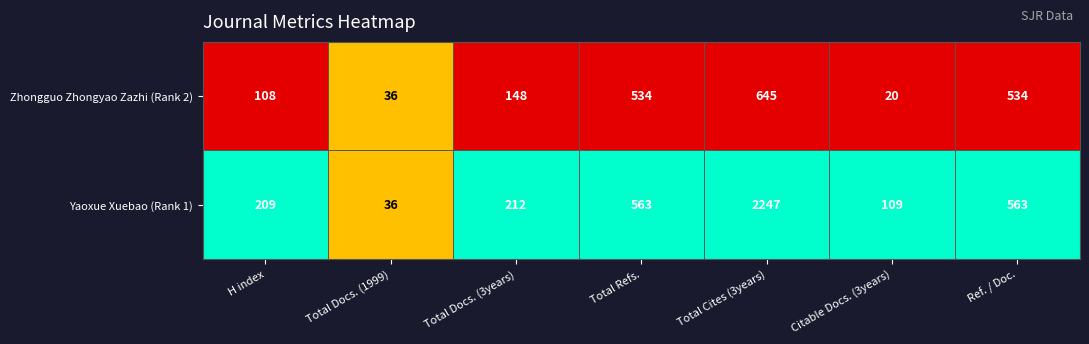

How many data points does each series have?

7